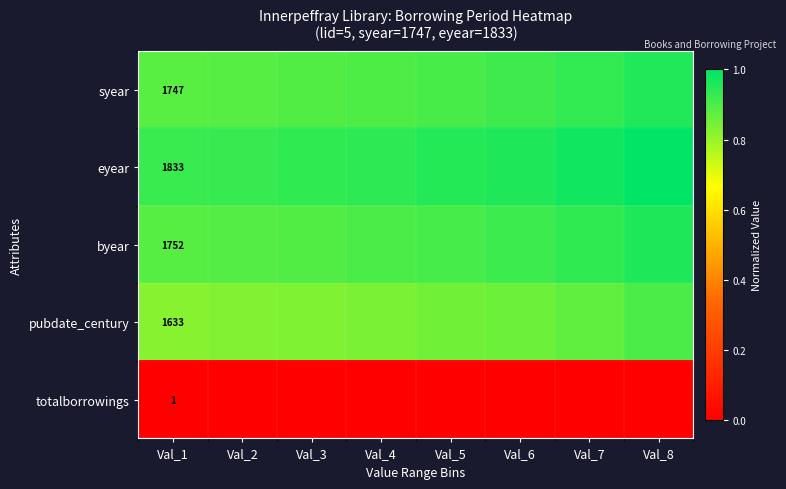

At which category is the sum across all series the highest?

Val_8